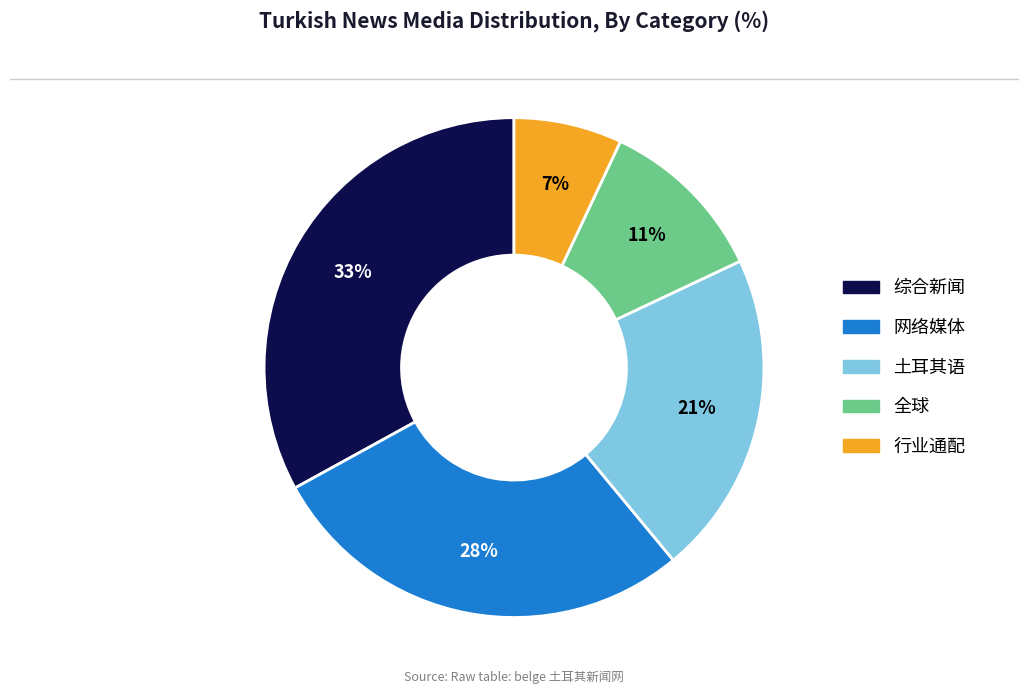

To the nearest percent, what is the difference between the largest and smallest slice percentages?

26%